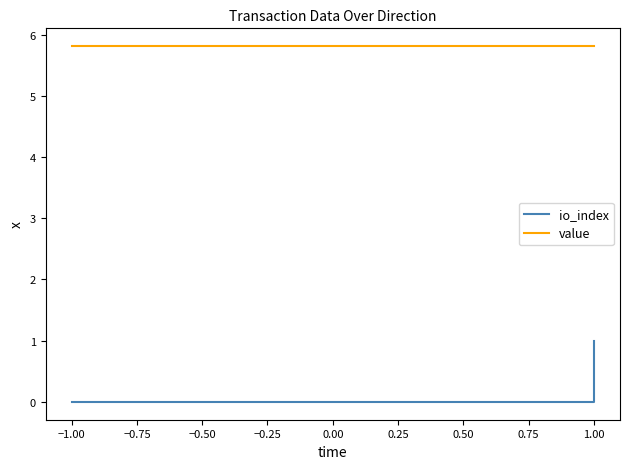

Which series has the largest range (max minus min)?

io_index